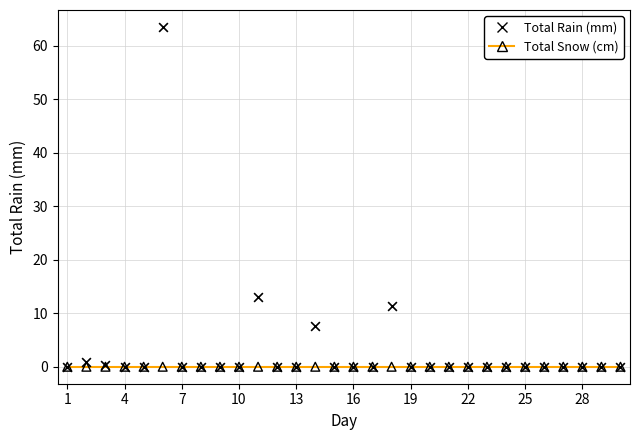

In the Total Rain (mm) series, what Y value is closest to 31?

13.0